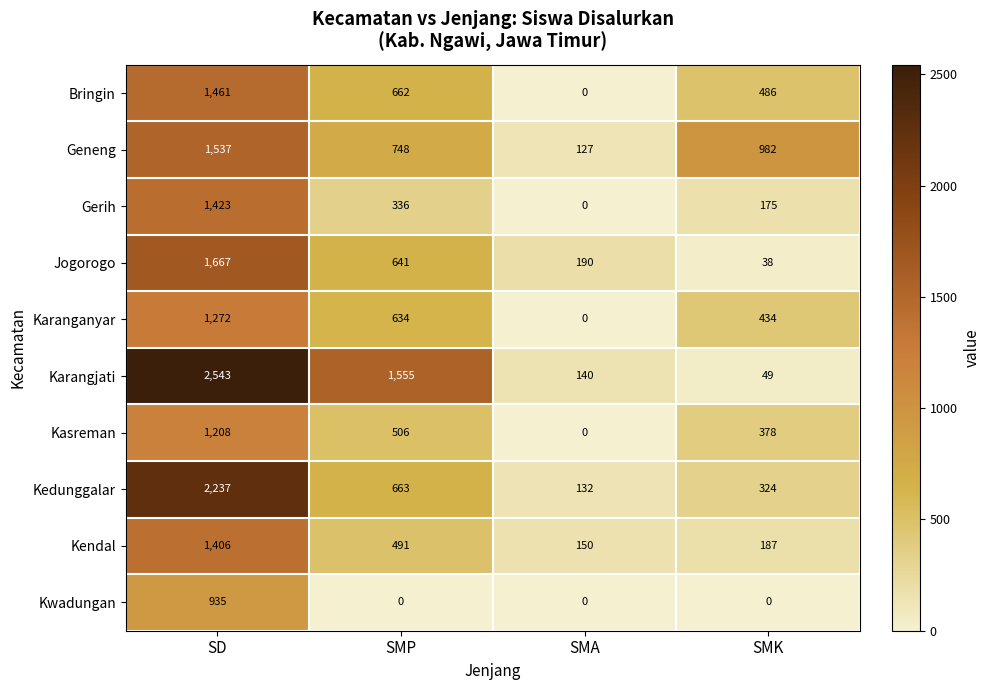

What is the minimum value for Kendal?

150